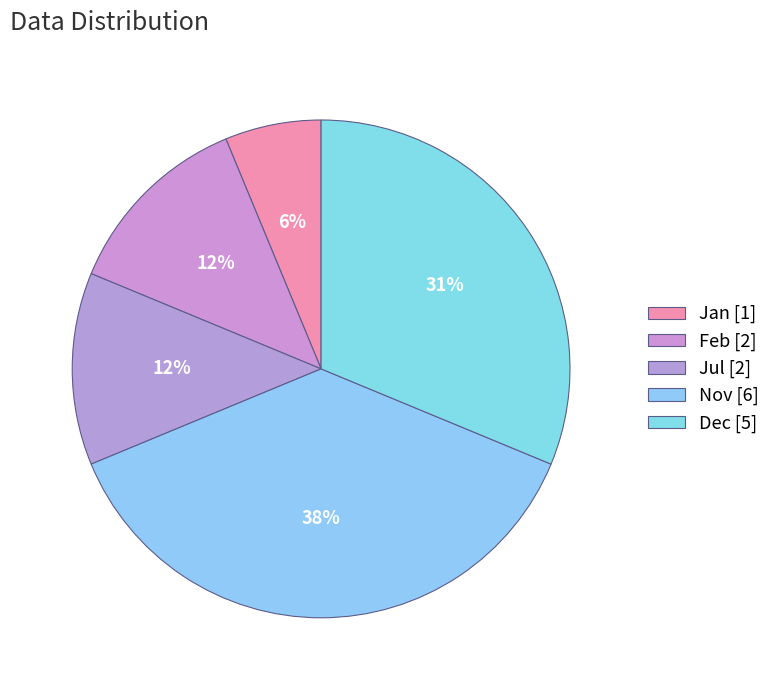

Which slice is the smallest?

Jan